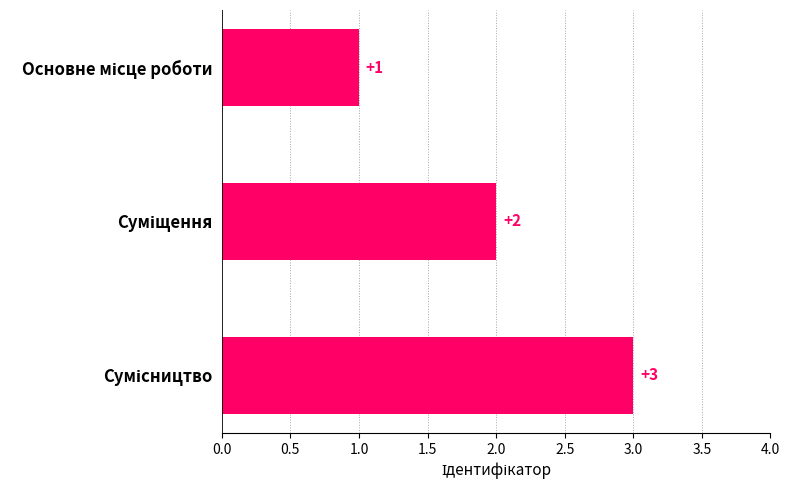

What is the value of the 1st bar from the top?

1